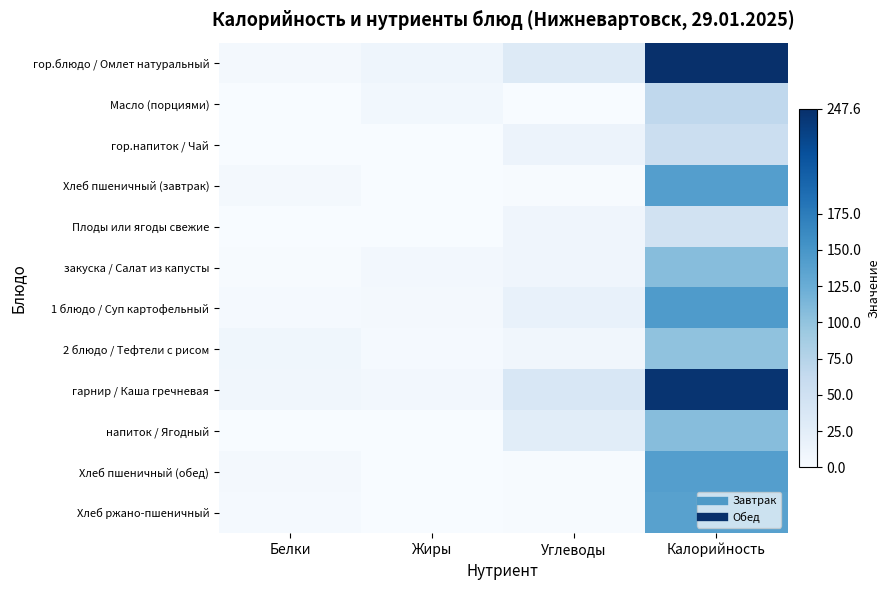

Which has a higher value, Жиры or Калорийность?

Калорийность